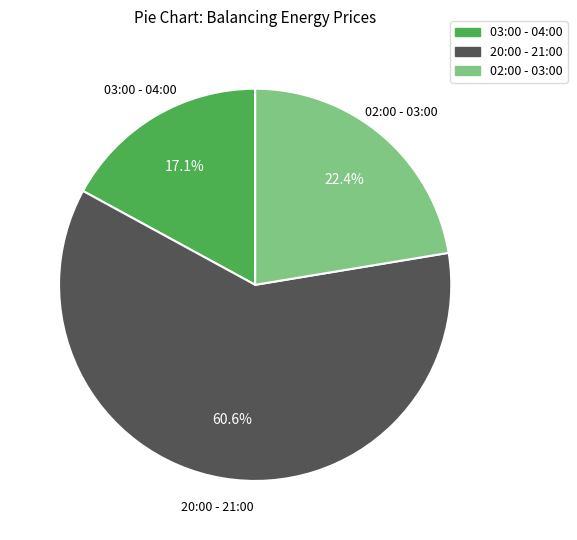

Is it true that 03:00 - 04:00 is 17% of the pie?

True